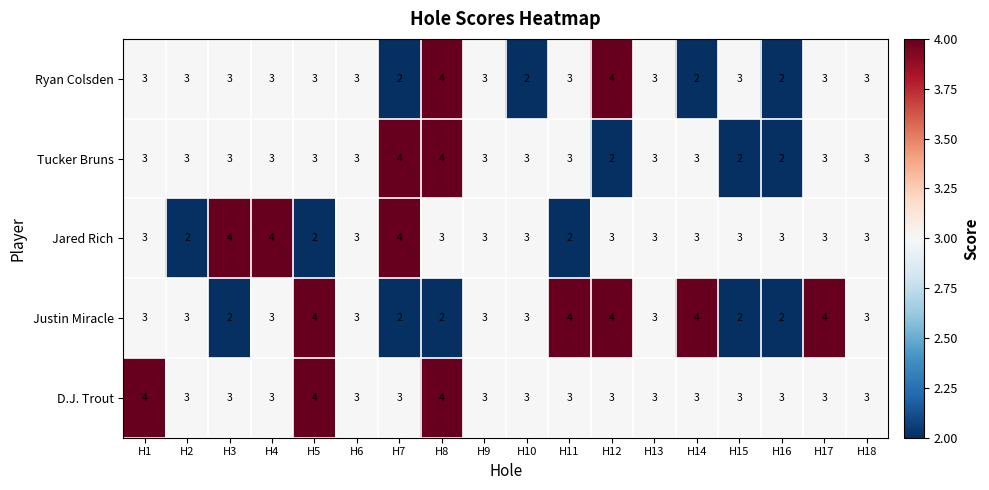

What is the total value across all series at H12?

16